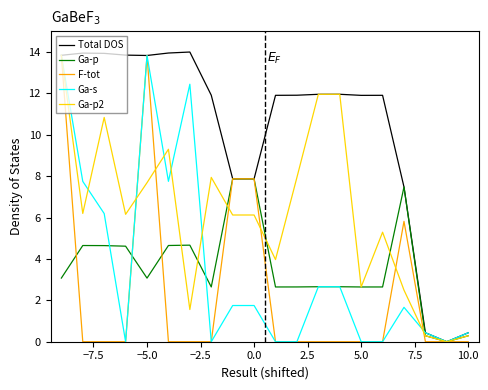

What is the sum of all Total DOS values?

204.9